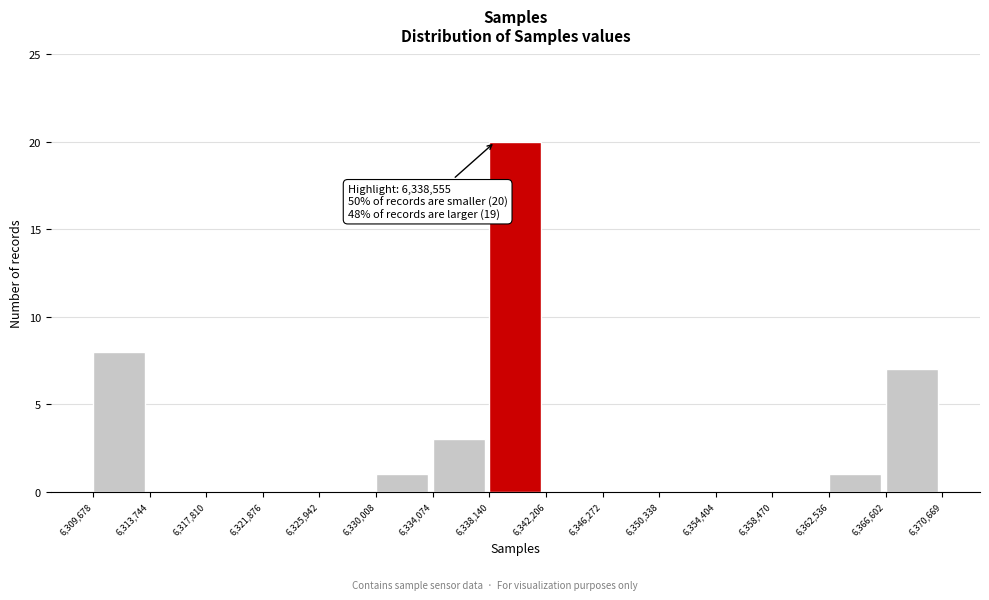

Over which range of the x-axis is the bar tallest?

6,338,140 to 6,342,206